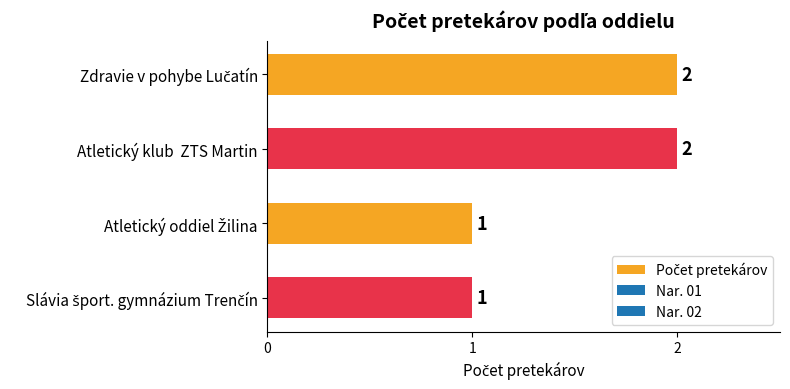

How many data points are less than 2?

2